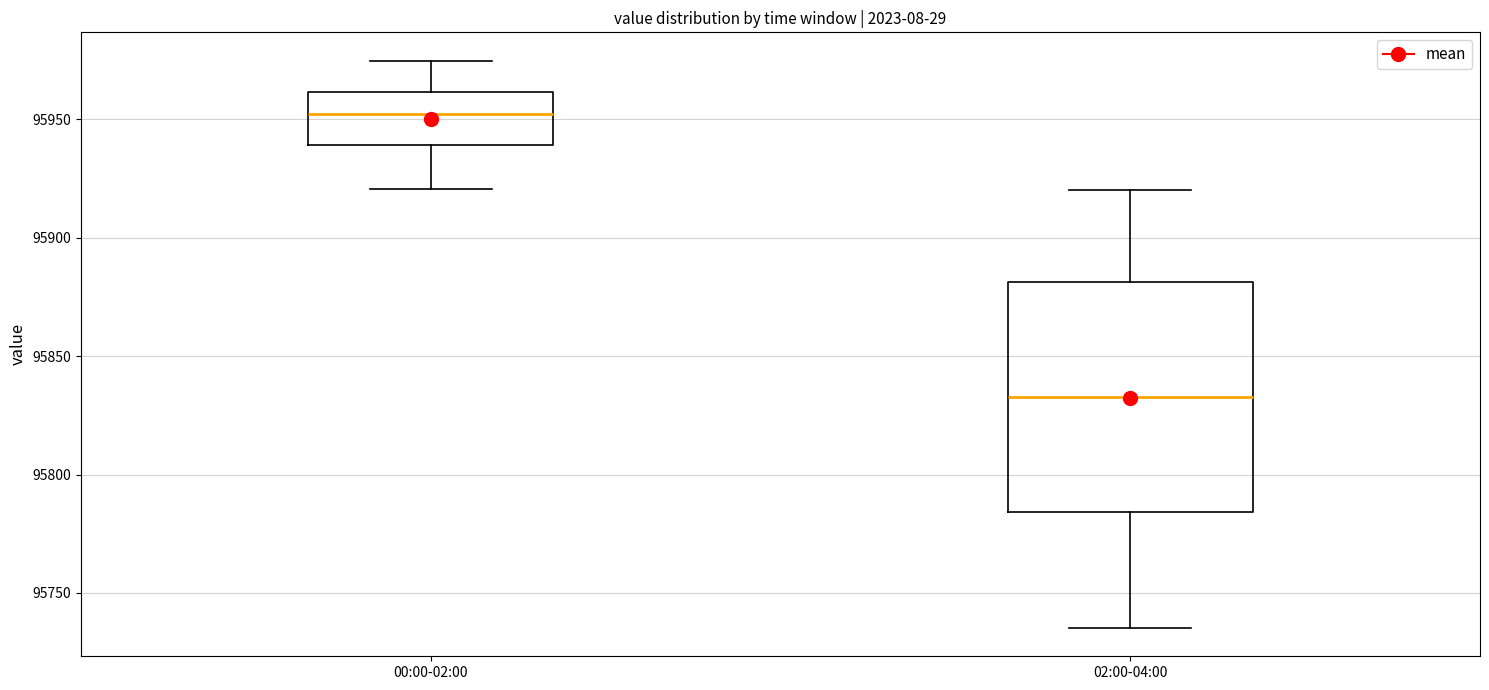

Which box has the highest median line?

00:00-02:00